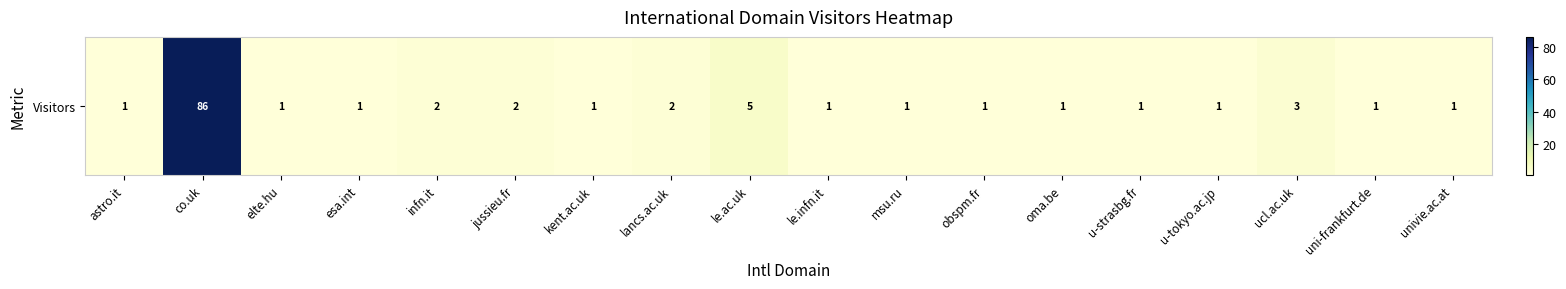

The chart shows a value of 1 at le.infn.it. True or false?

False